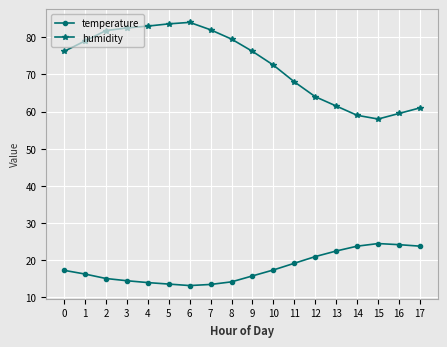

What is the total value across all series at 1?

95.3